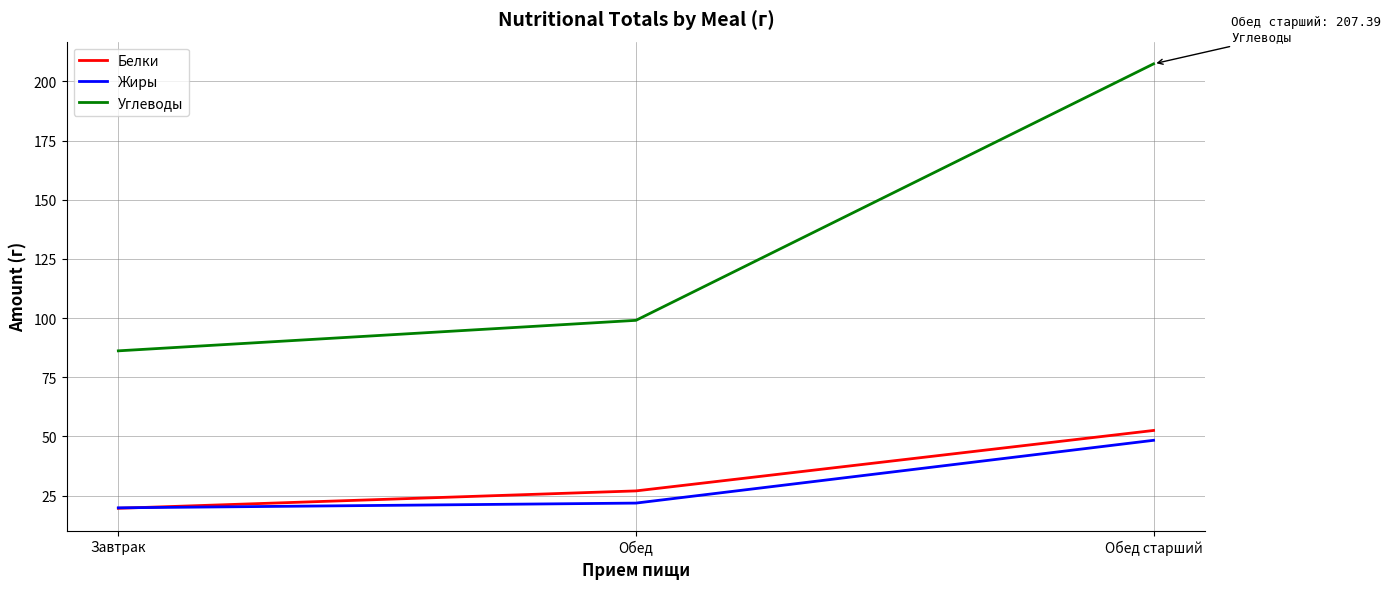

What is the sum of the Углеводы values at Обед and Обед старший?

306.4